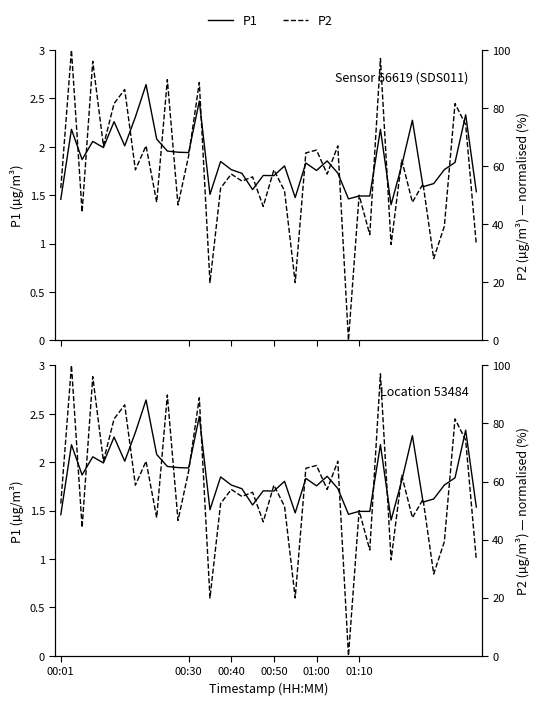

Which series changed the most between 15 and 24?

P2 (norm)